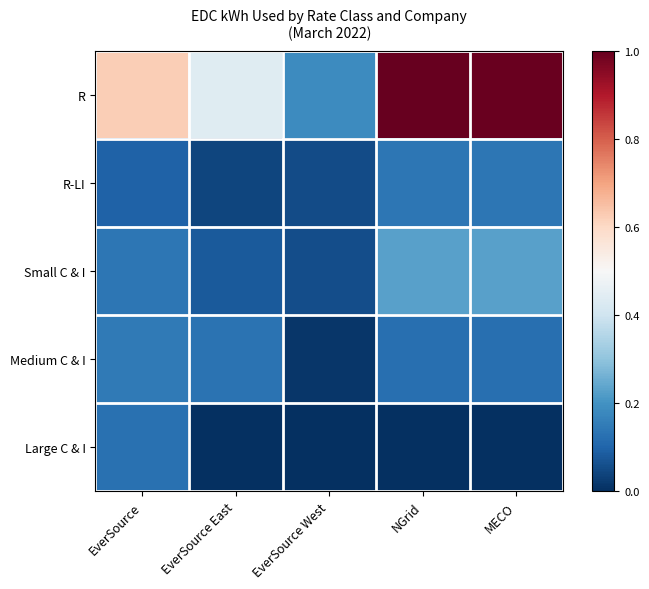

Reading left to right, transcribe all the data shown in this chart.

R: EverSource=0.6	EverSource East=0.4	EverSource West=0.2	NGrid=1.0	MECO=1.0
R-LI: EverSource=0.1	EverSource East=0.0	EverSource West=0.1	NGrid=0.1	MECO=0.1
Small C & I: EverSource=0.1	EverSource East=0.1	EverSource West=0.1	NGrid=0.2	MECO=0.2
Medium C & I: EverSource=0.1	EverSource East=0.1	EverSource West=0.0	NGrid=0.1	MECO=0.1
Large C & I: EverSource=0.1	EverSource East=0.0	EverSource West=0.0	NGrid=0.0	MECO=0.0